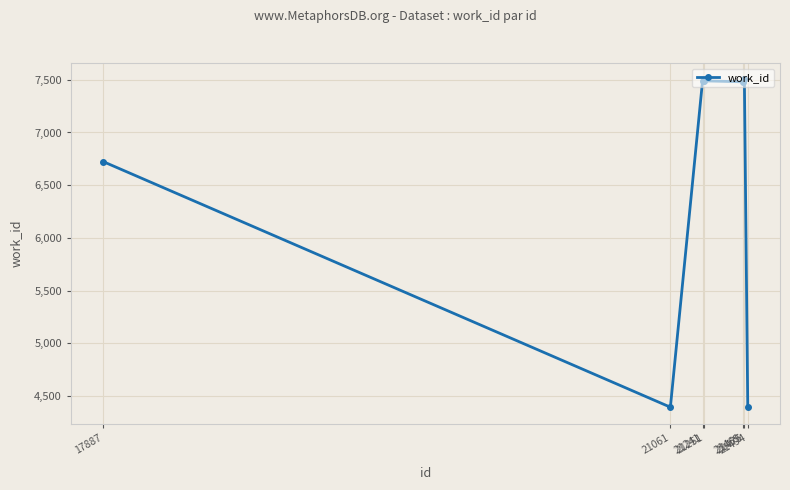

What is the difference between the maximum and minimum values?

3111